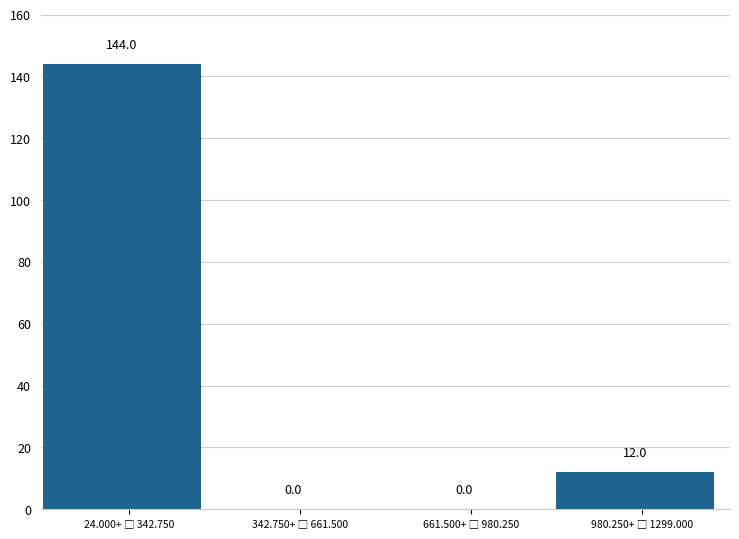

What is the sum of all values?

156